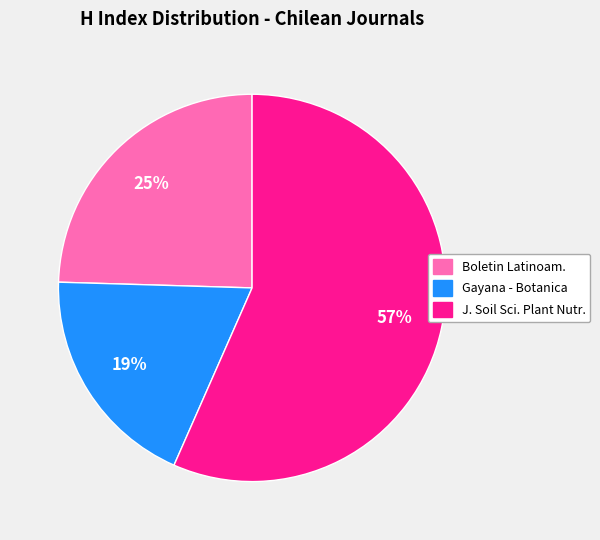

To the nearest percent, what is the difference between the largest and smallest slice percentages?

38%